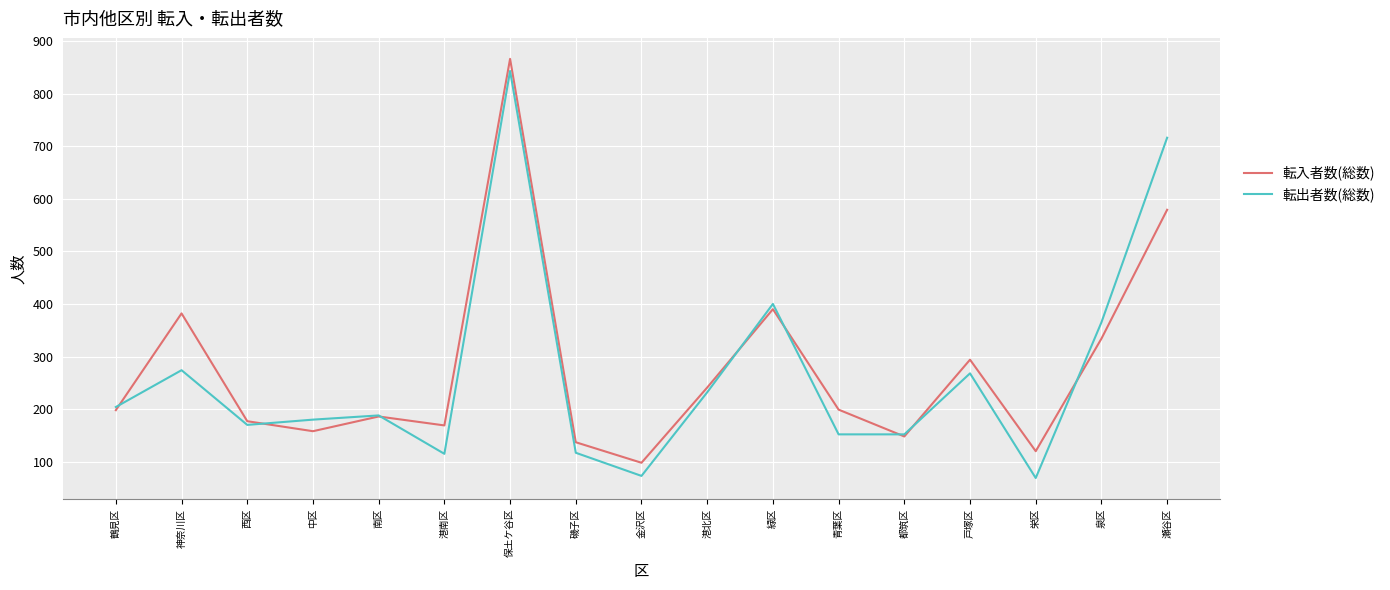

What is the total value across all series at 西区?

347